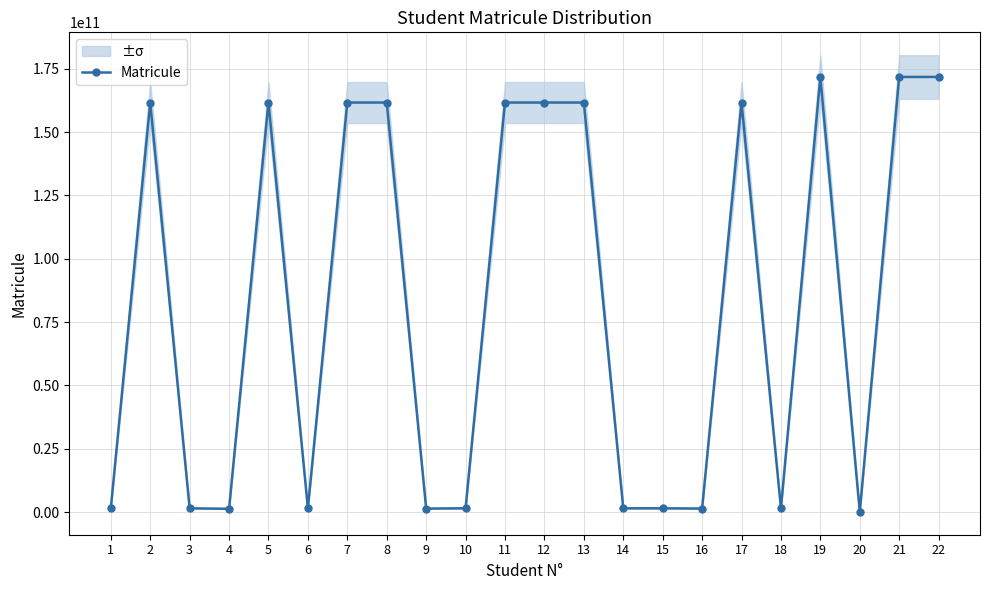

Rank the categories by value from highest to lowest.

22, 21, 19, 8, 5, 17, 12, 2, 11, 13, 7, 1, 15, 18, 6, 10, 14, 3, 9, 16, 4, 20